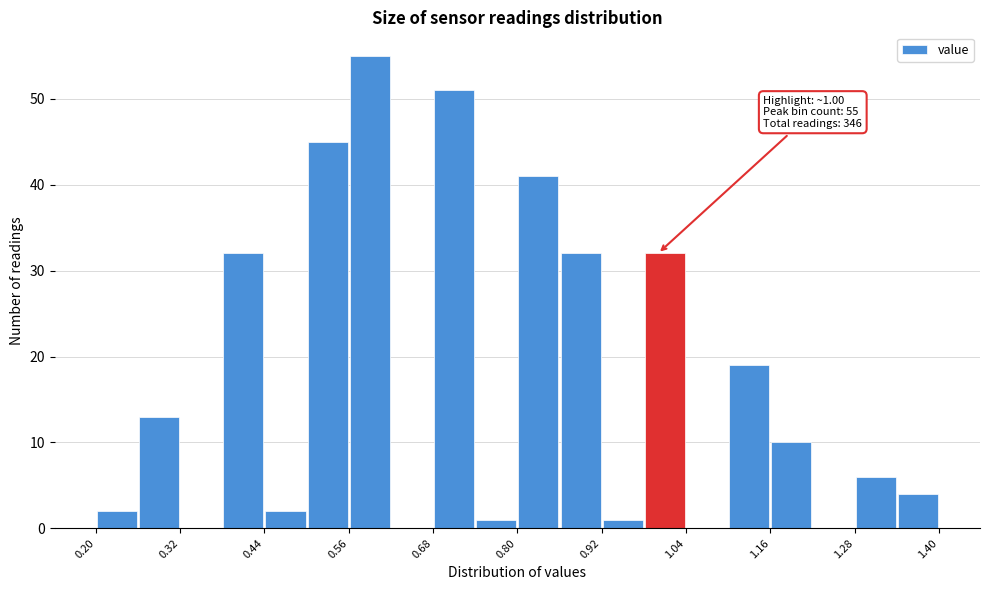

Around what value on the x-axis is the tallest bar? Give the approximate position of its centre, as read against the axis.

0.60